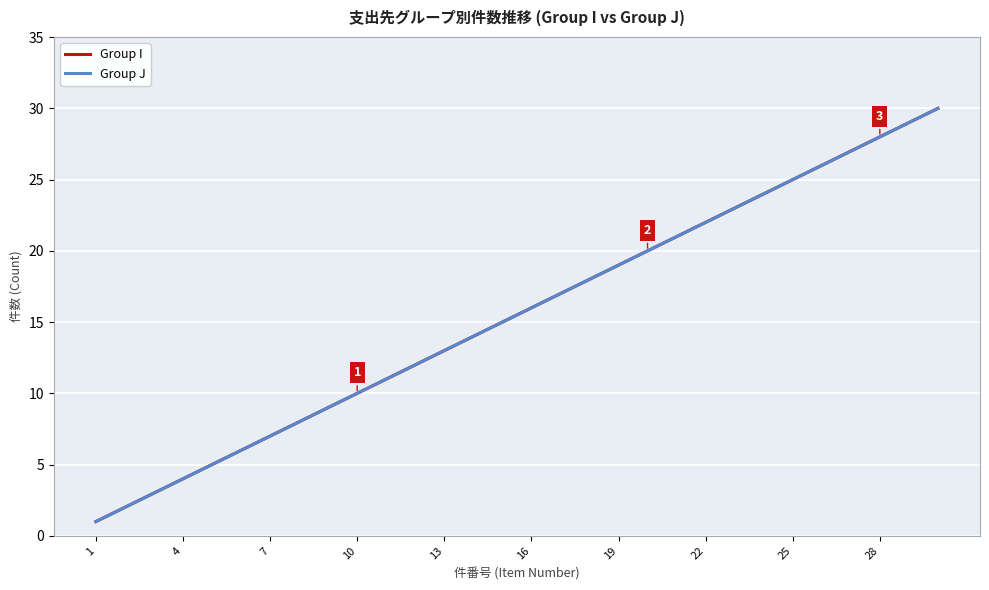

Does the chart display data point markers on the line(s)?

No